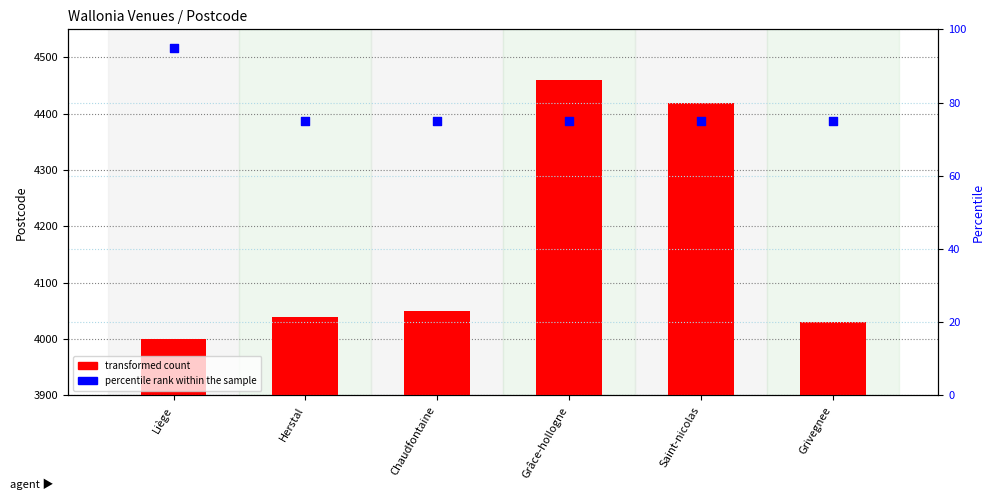

At which category is the sum across all series the highest?

Grâce-hollogne